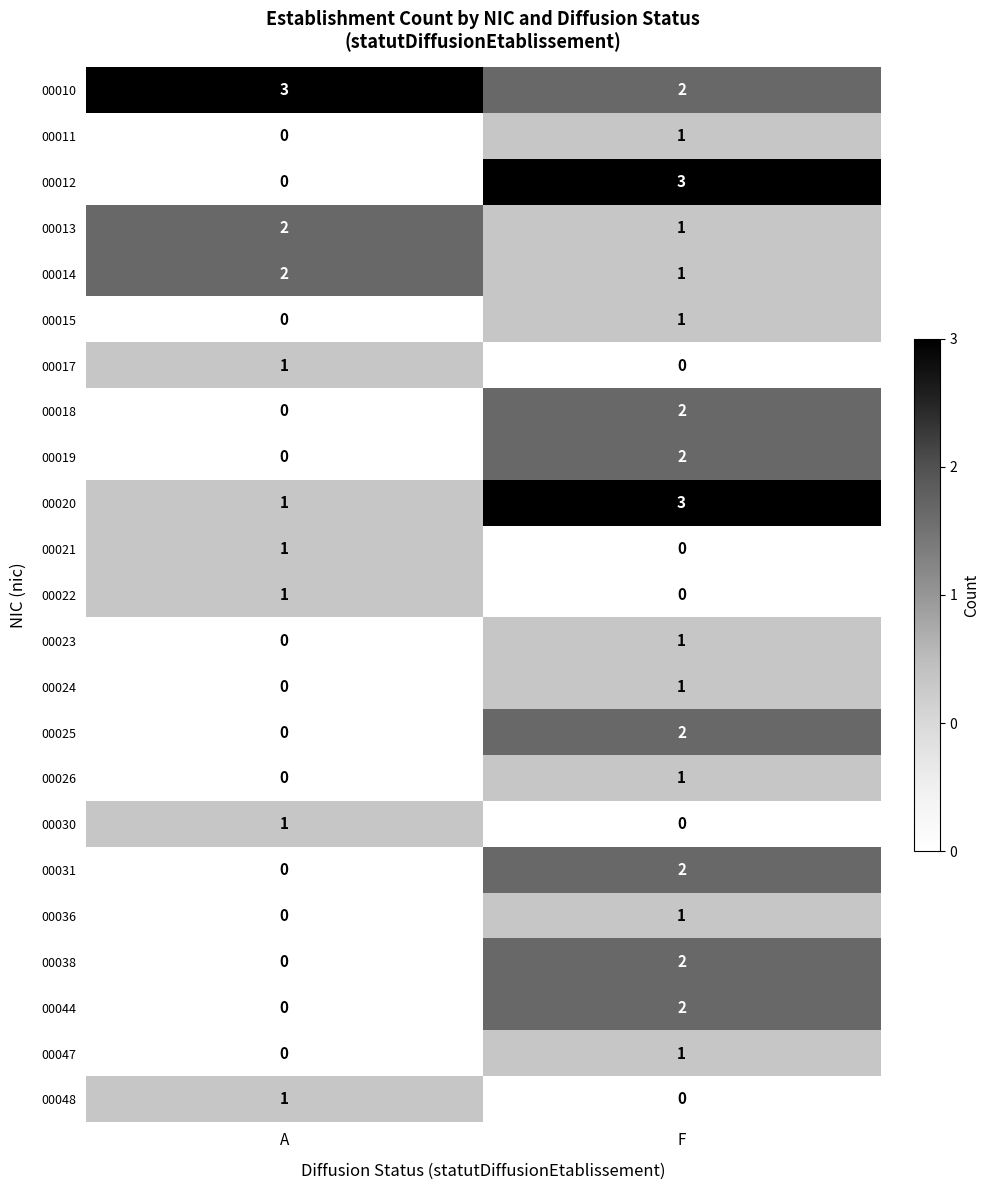

What is the greatest value displayed?

3